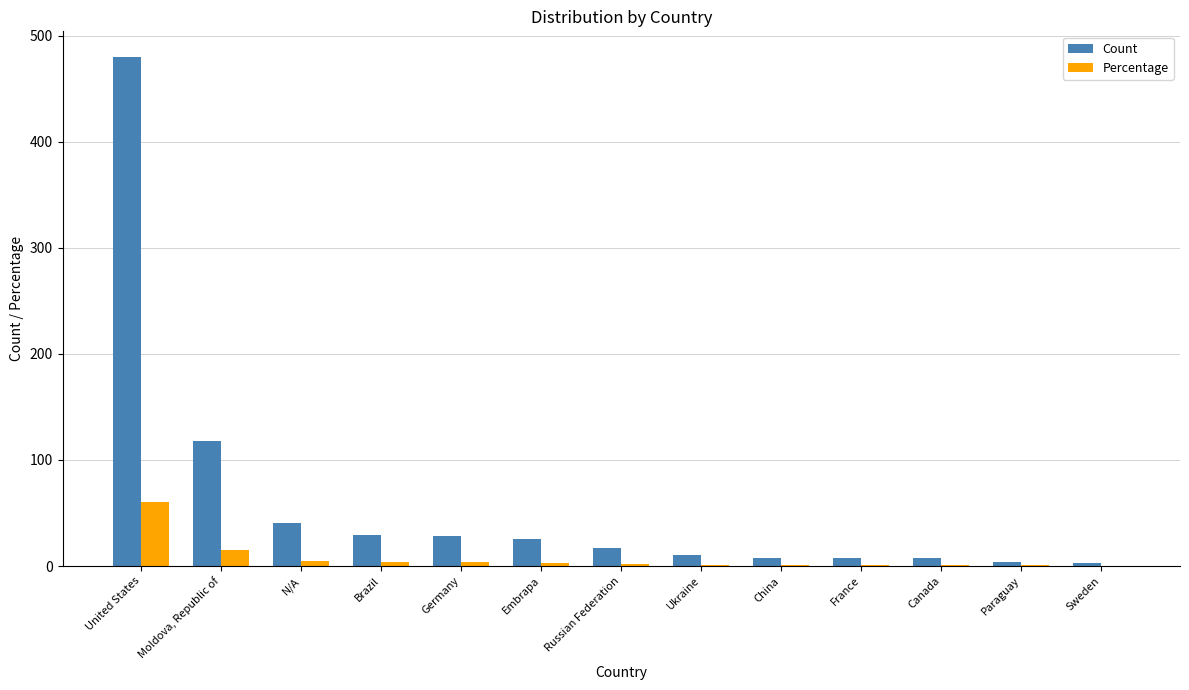

What is the maximum value for Percentage?

60.7